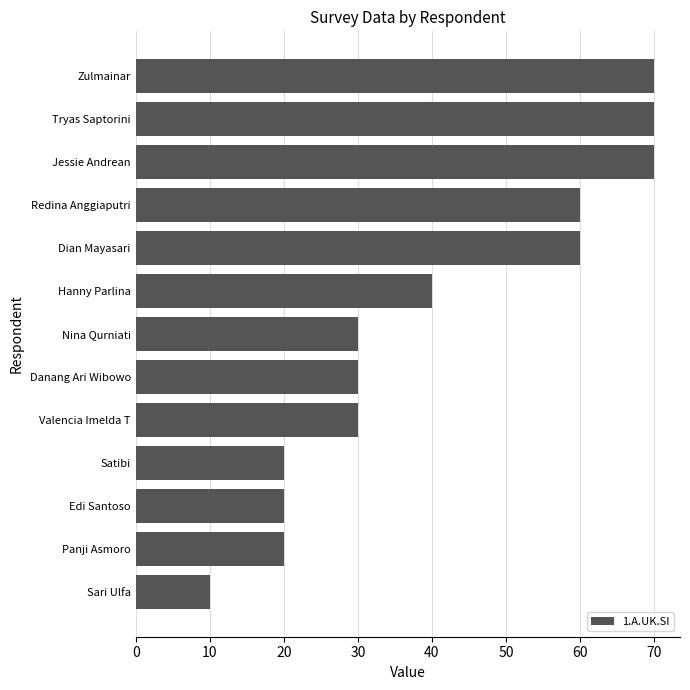

What is the ratio of the value at Tryas Saptorini to the value at Satibi?

3.5